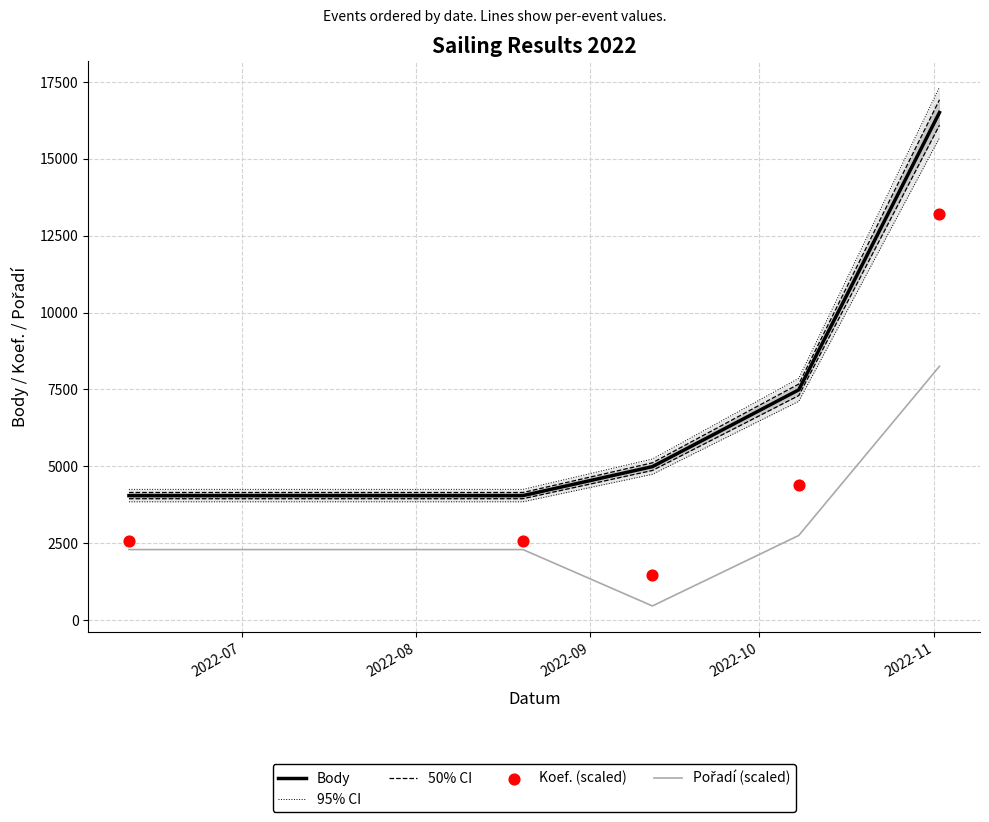

What is the minimum value for Body?

4047.0